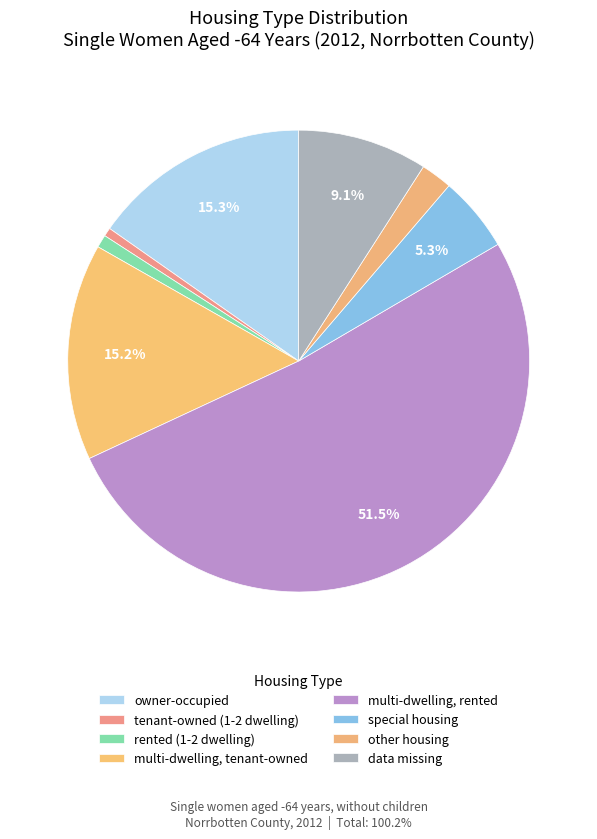

Count the number of slices in the pie.

8